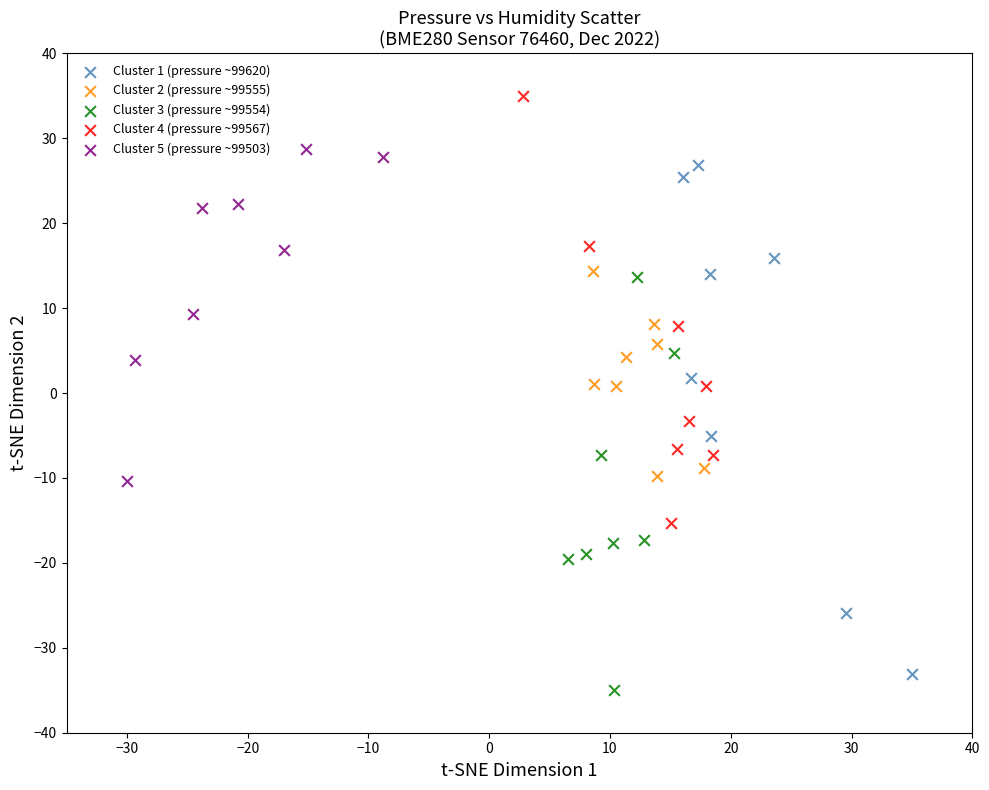

Which series contains the highest Y value?

Cluster 4 (pressure ~99567)